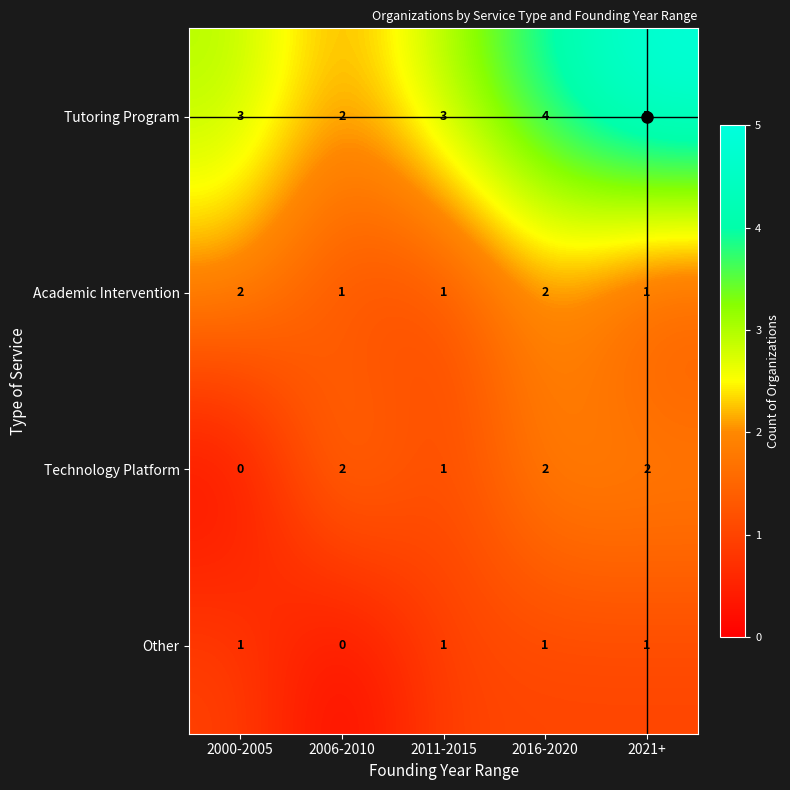

True or false: Academic Intervention has a value of 1 at 2021+.

True